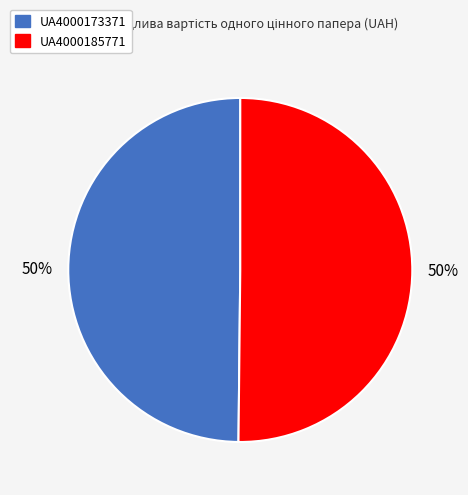

What percentage is the UA4000173371 slice, to the nearest percent?

50%